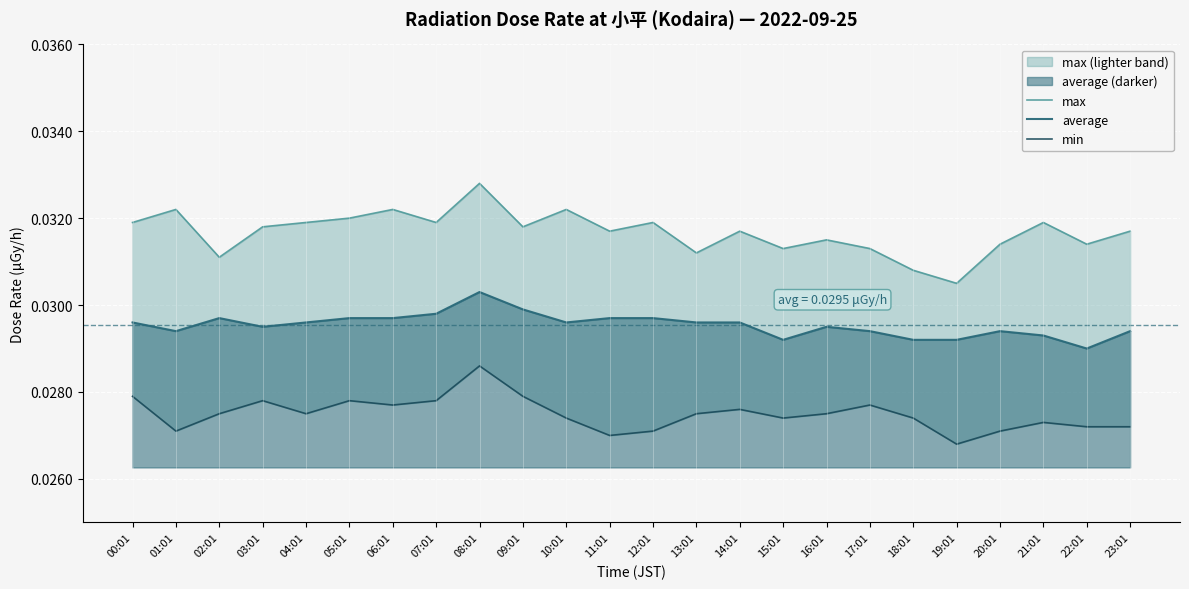

Rank the categories by average value from highest to lowest.

08:01, 09:01, 07:01, 02:01, 05:01, 06:01, 11:01, 12:01, 00:01, 04:01, 10:01, 13:01, 14:01, 03:01, 16:01, 01:01, 17:01, 20:01, 23:01, 21:01, 15:01, 18:01, 19:01, 22:01